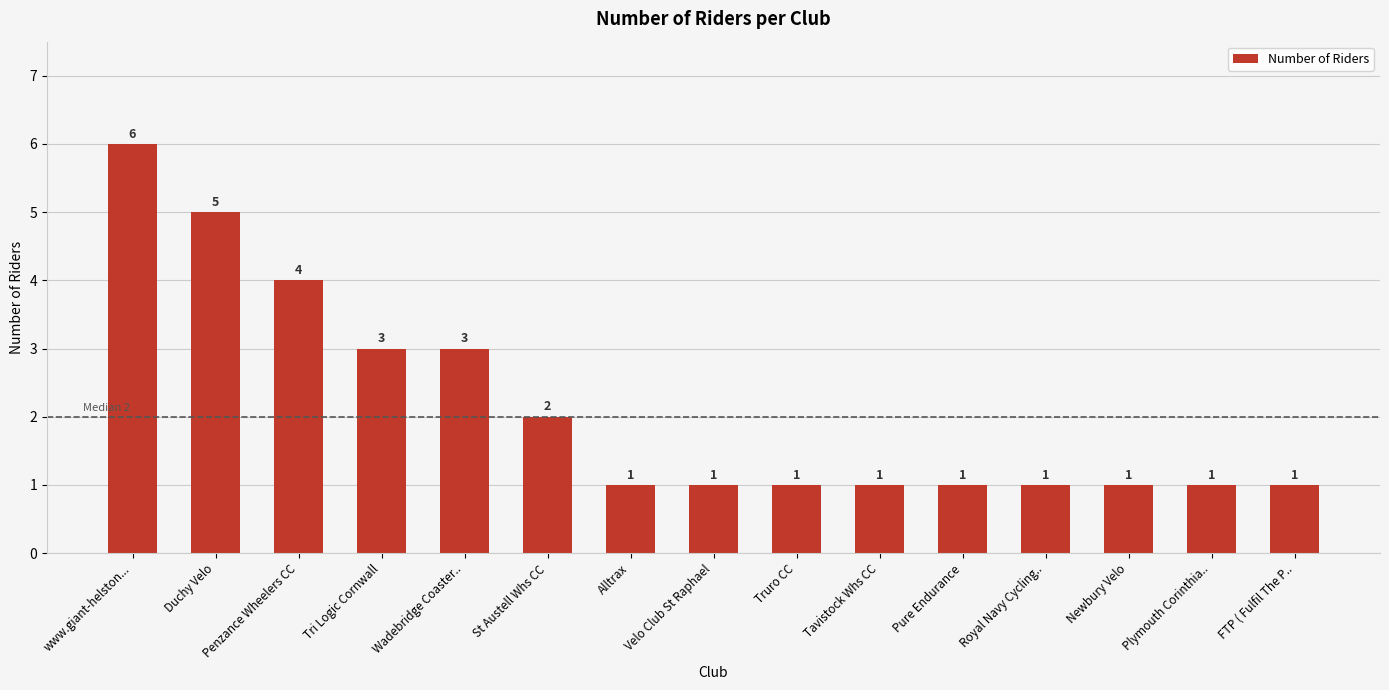

What is the label of the 11th bar from the left?

Pure Endurance